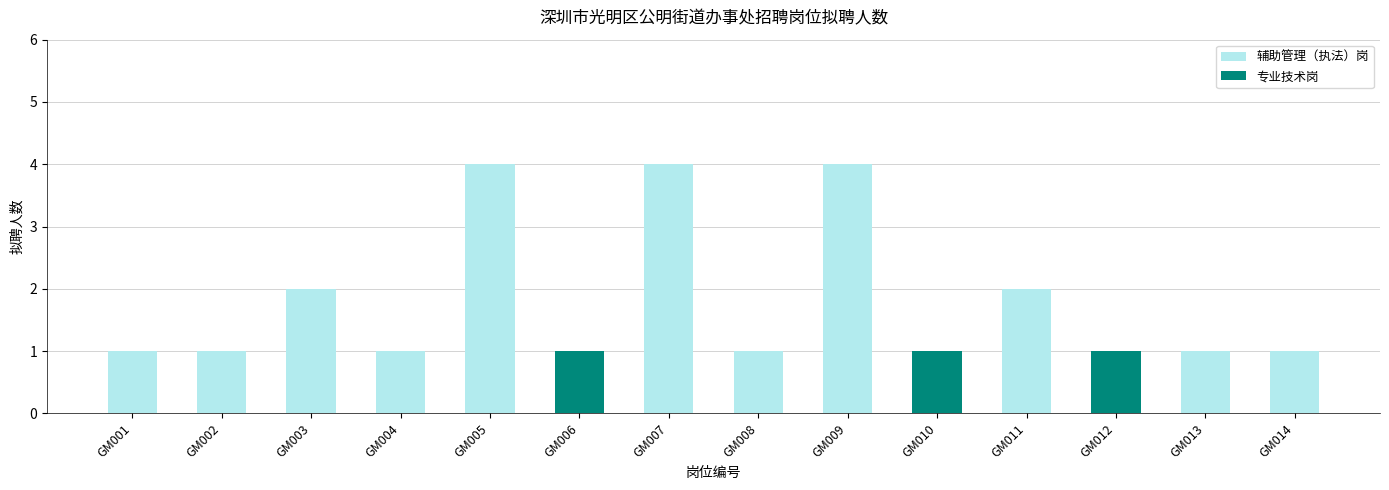

Which label corresponds to the largest value in the chart?

GM005